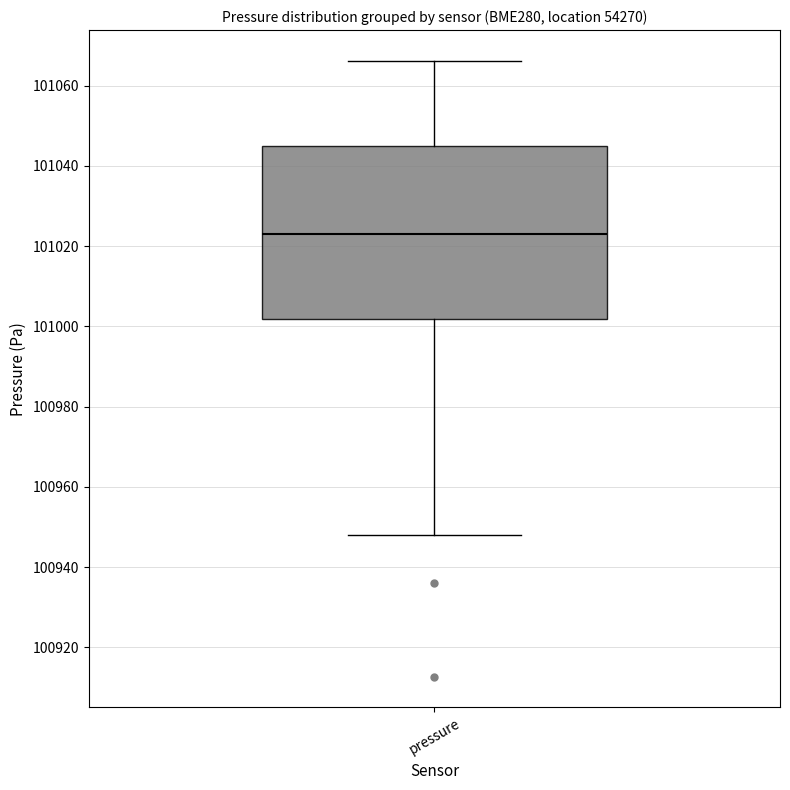

Where does the upper whisker of the box for pressure end on the y-axis? The values are not printed on the chart, so give them approximately, as read against the axis.

101066